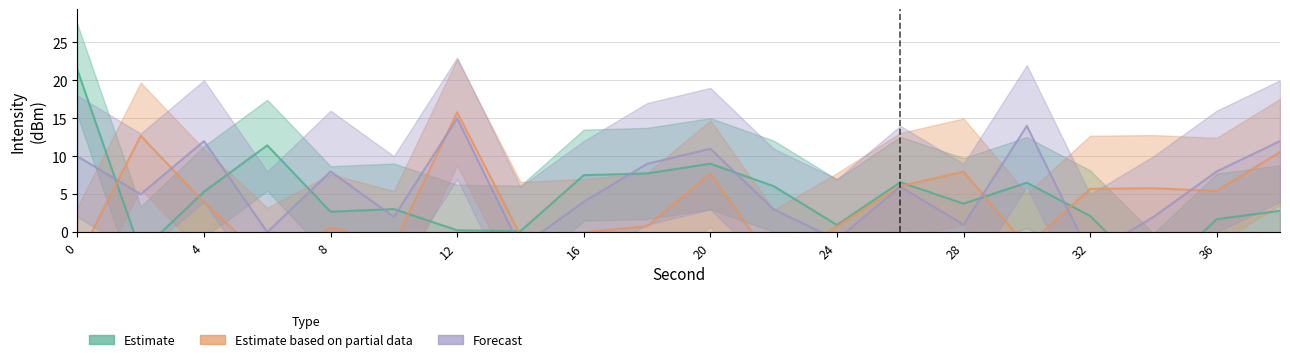

How many times do Estimate based on partial data and Forecast cross each other?

8